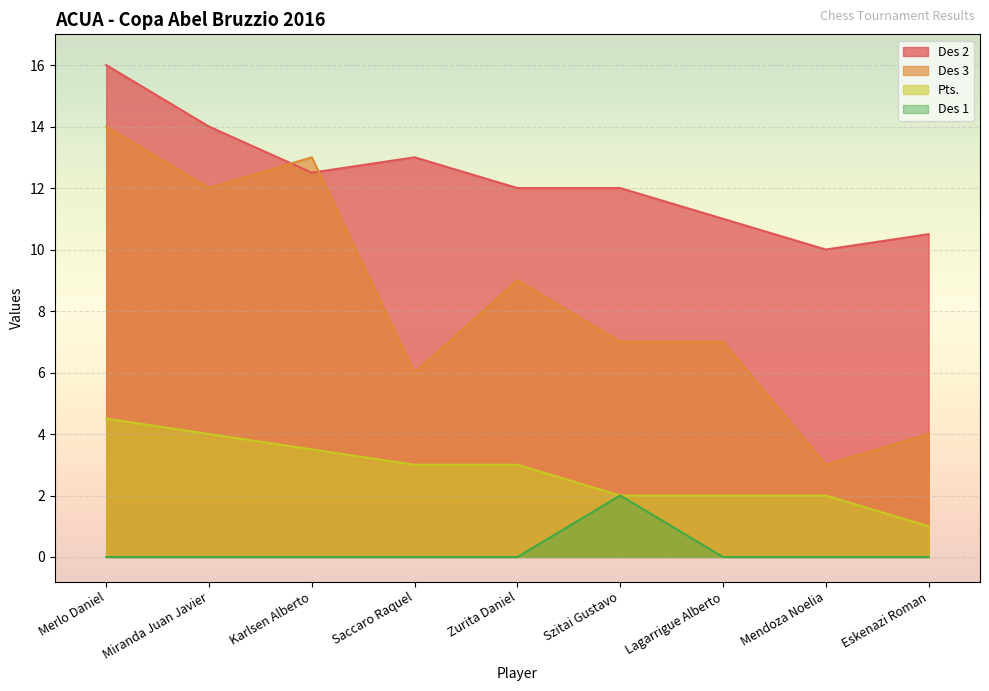

What is the maximum value shown in the chart?

16.0